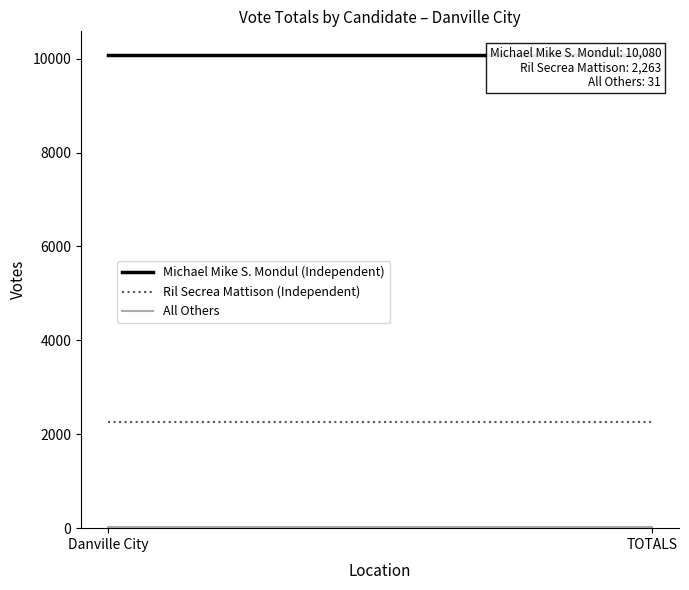

Reading left to right, what are all the values shown in this chart?

Michael Mike S. Mondul (Independent): Danville City=10080	TOTALS=10080
Ril Secrea Mattison (Independent): Danville City=2263	TOTALS=2263
All Others: Danville City=31	TOTALS=31